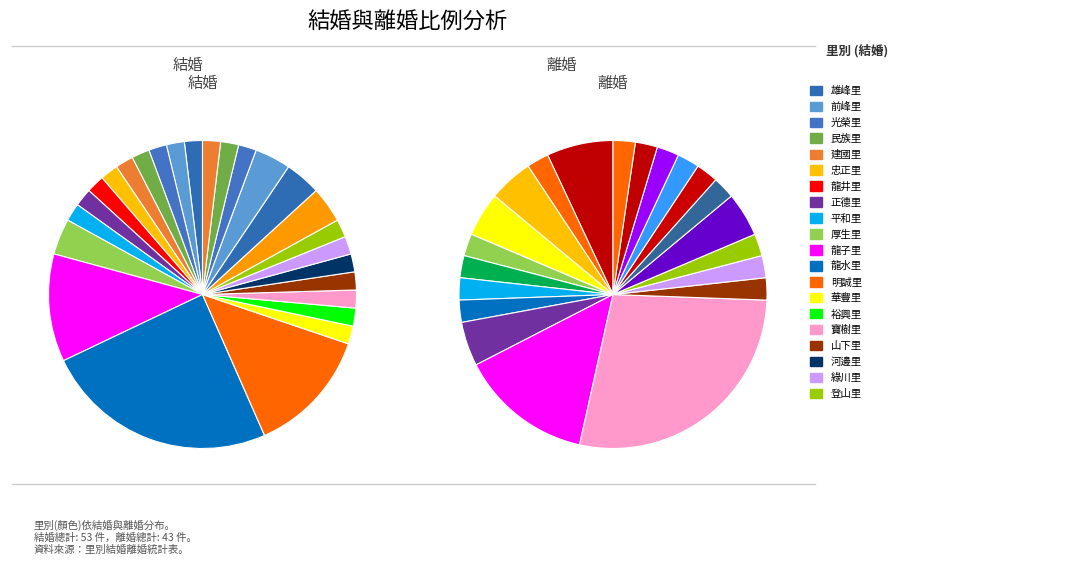

How much of the chart is everything except 寶樹里?

98.1%